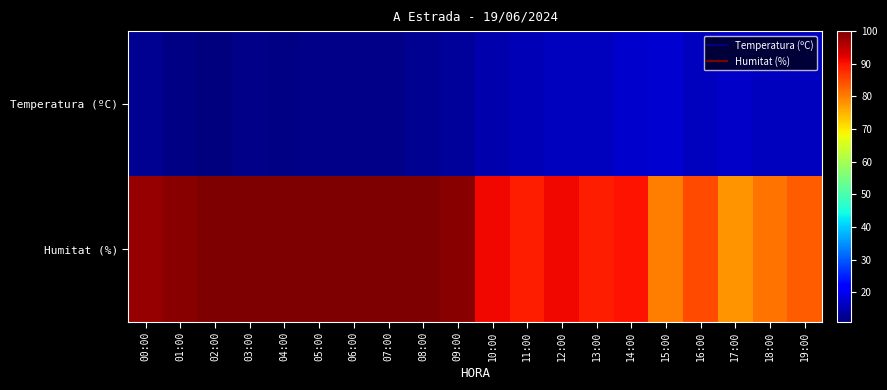

Rank the series at 19:00 from lowest to highest value.

Temperatura (ºC), Humitat (%)